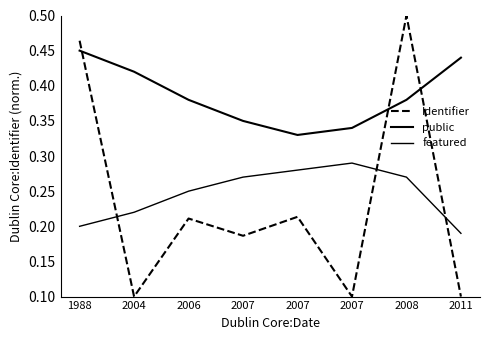

How many lines are shown in the chart?

3